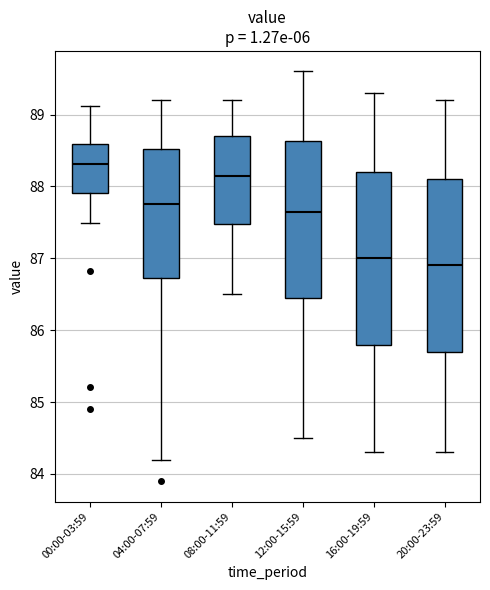

Reading left to right, transcribe this box plot: for each box, give where its median line is, the range the box spans, and where its two whiskers end, as read against the y-axis. The values are not printed on the chart, so give them approximately, as read against the axis.

00:00-03:59: median 88.3, box 87.9 to 88.6, whiskers 87.5 to 89.1
04:00-07:59: median 87.8, box 86.7 to 88.5, whiskers 84.2 to 89.2
08:00-11:59: median 88.2, box 87.5 to 88.7, whiskers 86.5 to 89.2
12:00-15:59: median 87.7, box 86.5 to 88.6, whiskers 84.5 to 89.6
16:00-19:59: median 87.0, box 85.8 to 88.2, whiskers 84.3 to 89.3
20:00-23:59: median 86.9, box 85.7 to 88.1, whiskers 84.3 to 89.2